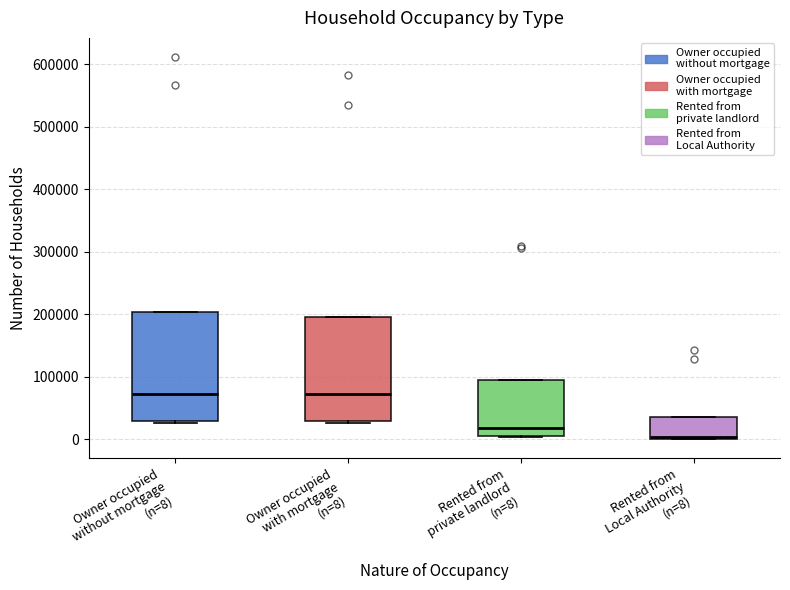

Reading left to right, transcribe this box plot: for each box, give where its median line is, the range the box spans, and where its two whiskers end, as read against the y-axis. The values are not printed on the chart, so give them approximately, as read against the axis.

Owner occupied without mortgage (n=8): median 70000, box 30000 to 200000, whiskers 30000 (just below the box's lower edge) to 200000
Owner occupied with mortgage (n=8): median 70000, box 30000 to 200000, whiskers 30000 (just below the box's lower edge) to 200000
Rented from private landlord (n=8): median 20000, box 0 to 90000, whiskers 0 to 90000
Rented from Local Authority (n=8): median 0, box 0 to 40000, whiskers 0 to 40000